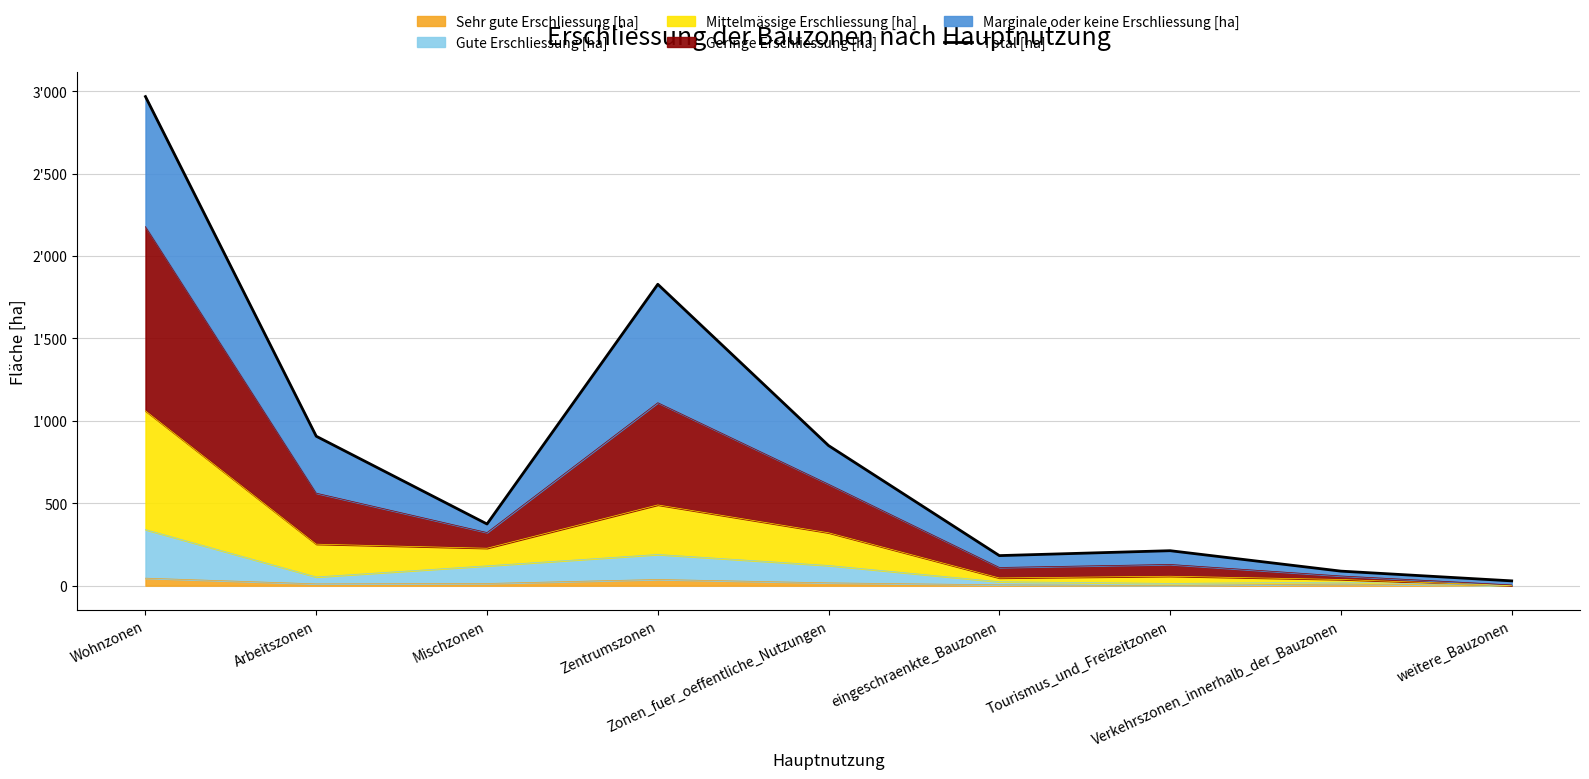

Between Zonen_fuer_oeffentliche_Nutzungen and Zentrumszonen, which is larger?

Zentrumszonen